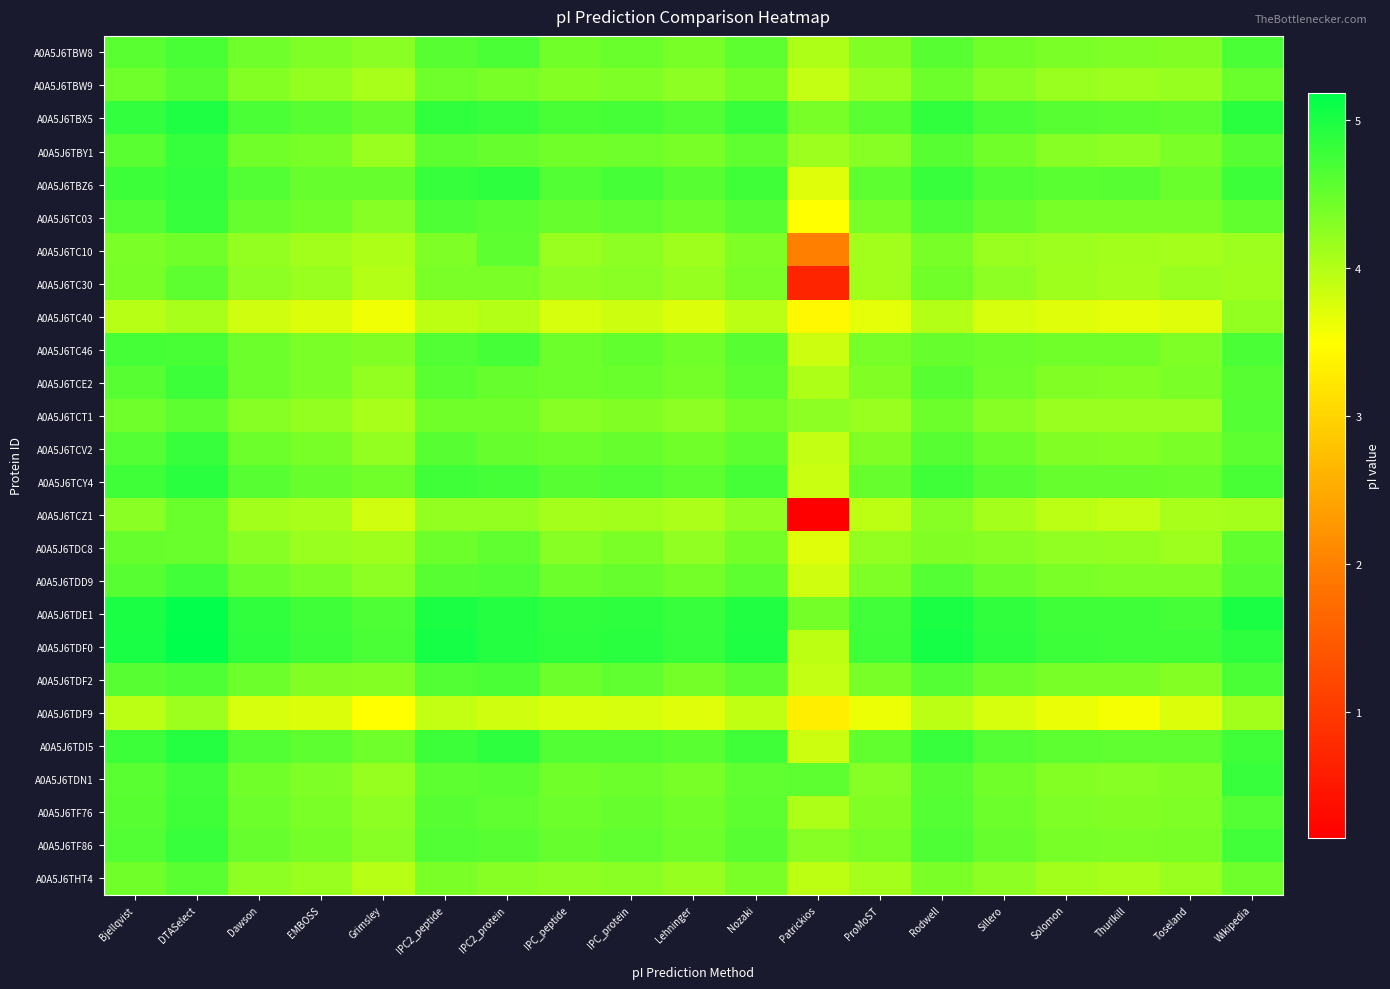

At how many categories does at least one series exceed 0?

19